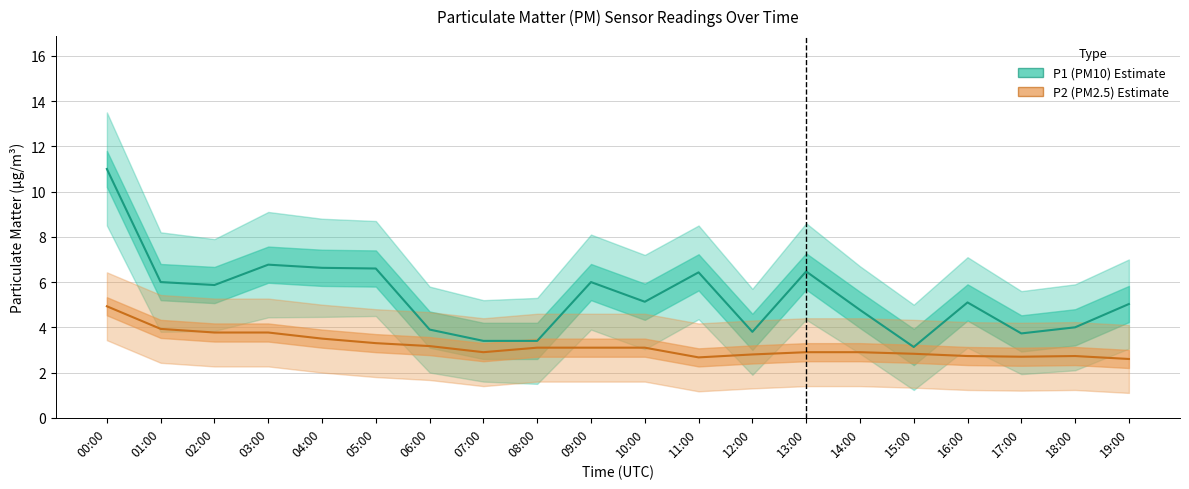

The value of P2 (PM2.5) at 14:00 is 2.9. True or false?

True